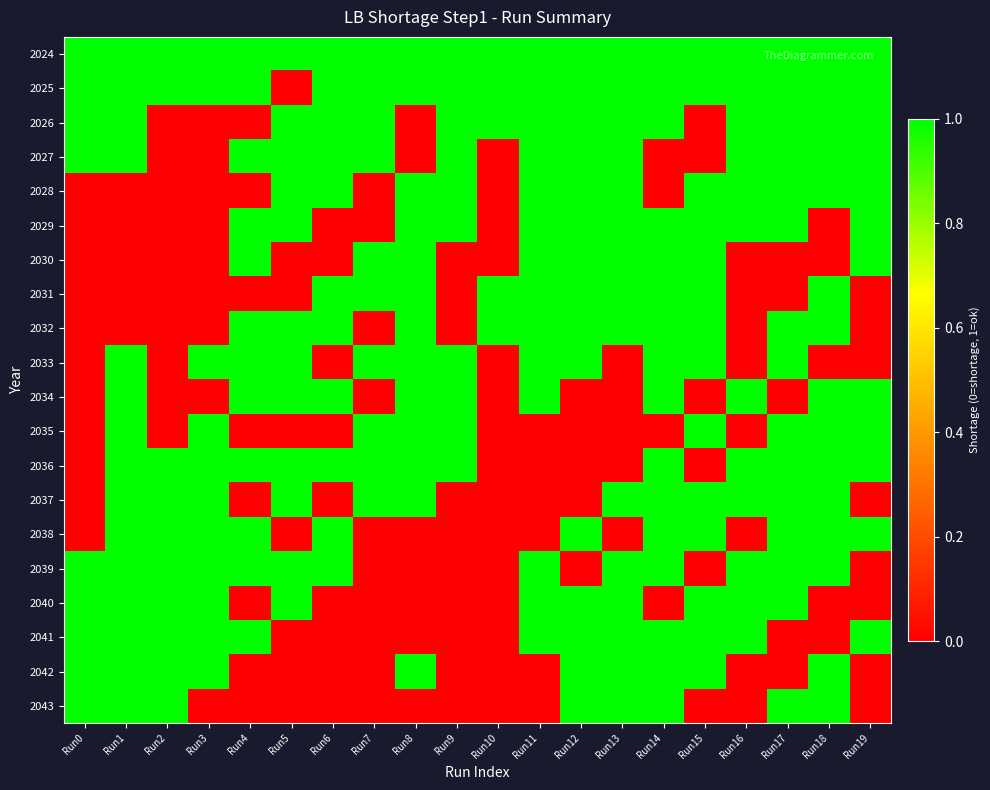

Reading left to right, extract all data points from this chart.

2024: Run0=1	Run1=1	Run2=1	Run3=1	Run4=1	Run5=1	Run6=1	Run7=1	Run8=1	Run9=1	Run10=1	Run11=1	Run12=1	Run13=1	Run14=1	Run15=1	Run16=1	Run17=1	Run18=1	Run19=1
2025: Run0=1	Run1=1	Run2=1	Run3=1	Run4=1	Run5=0	Run6=1	Run7=1	Run8=1	Run9=1	Run10=1	Run11=1	Run12=1	Run13=1	Run14=1	Run15=1	Run16=1	Run17=1	Run18=1	Run19=1
2026: Run0=1	Run1=1	Run2=0	Run3=0	Run4=0	Run5=1	Run6=1	Run7=1	Run8=0	Run9=1	Run10=1	Run11=1	Run12=1	Run13=1	Run14=1	Run15=0	Run16=1	Run17=1	Run18=1	Run19=1
2027: Run0=1	Run1=1	Run2=0	Run3=0	Run4=1	Run5=1	Run6=1	Run7=1	Run8=0	Run9=1	Run10=0	Run11=1	Run12=1	Run13=1	Run14=0	Run15=0	Run16=1	Run17=1	Run18=1	Run19=1
2028: Run0=0	Run1=0	Run2=0	Run3=0	Run4=0	Run5=1	Run6=1	Run7=0	Run8=1	Run9=1	Run10=0	Run11=1	Run12=1	Run13=1	Run14=0	Run15=1	Run16=1	Run17=1	Run18=1	Run19=1
2029: Run0=0	Run1=0	Run2=0	Run3=0	Run4=1	Run5=1	Run6=0	Run7=0	Run8=1	Run9=1	Run10=0	Run11=1	Run12=1	Run13=1	Run14=1	Run15=1	Run16=1	Run17=1	Run18=0	Run19=1
2030: Run0=0	Run1=0	Run2=0	Run3=0	Run4=1	Run5=0	Run6=0	Run7=1	Run8=1	Run9=0	Run10=0	Run11=1	Run12=1	Run13=1	Run14=1	Run15=1	Run16=0	Run17=0	Run18=0	Run19=1
2031: Run0=0	Run1=0	Run2=0	Run3=0	Run4=0	Run5=0	Run6=1	Run7=1	Run8=1	Run9=0	Run10=1	Run11=1	Run12=1	Run13=1	Run14=1	Run15=1	Run16=0	Run17=0	Run18=1	Run19=0
2032: Run0=0	Run1=0	Run2=0	Run3=0	Run4=1	Run5=1	Run6=1	Run7=0	Run8=1	Run9=0	Run10=1	Run11=1	Run12=1	Run13=1	Run14=1	Run15=1	Run16=0	Run17=1	Run18=1	Run19=0
2033: Run0=0	Run1=1	Run2=0	Run3=1	Run4=1	Run5=1	Run6=0	Run7=1	Run8=1	Run9=1	Run10=0	Run11=1	Run12=1	Run13=0	Run14=1	Run15=1	Run16=0	Run17=1	Run18=0	Run19=0
2034: Run0=0	Run1=1	Run2=0	Run3=0	Run4=1	Run5=1	Run6=1	Run7=0	Run8=1	Run9=1	Run10=0	Run11=1	Run12=0	Run13=0	Run14=1	Run15=0	Run16=1	Run17=0	Run18=1	Run19=1
2035: Run0=0	Run1=1	Run2=0	Run3=1	Run4=0	Run5=0	Run6=0	Run7=1	Run8=1	Run9=1	Run10=0	Run11=0	Run12=0	Run13=0	Run14=0	Run15=1	Run16=0	Run17=1	Run18=1	Run19=1
2036: Run0=0	Run1=1	Run2=1	Run3=1	Run4=1	Run5=1	Run6=1	Run7=1	Run8=1	Run9=1	Run10=0	Run11=0	Run12=0	Run13=0	Run14=1	Run15=0	Run16=1	Run17=1	Run18=1	Run19=1
2037: Run0=0	Run1=1	Run2=1	Run3=1	Run4=0	Run5=1	Run6=0	Run7=1	Run8=1	Run9=0	Run10=0	Run11=0	Run12=0	Run13=1	Run14=1	Run15=1	Run16=1	Run17=1	Run18=1	Run19=0
2038: Run0=0	Run1=1	Run2=1	Run3=1	Run4=1	Run5=0	Run6=1	Run7=0	Run8=0	Run9=0	Run10=0	Run11=0	Run12=1	Run13=0	Run14=1	Run15=1	Run16=0	Run17=1	Run18=1	Run19=1
2039: Run0=1	Run1=1	Run2=1	Run3=1	Run4=1	Run5=1	Run6=1	Run7=0	Run8=0	Run9=0	Run10=0	Run11=1	Run12=0	Run13=1	Run14=1	Run15=0	Run16=1	Run17=1	Run18=1	Run19=0
2040: Run0=1	Run1=1	Run2=1	Run3=1	Run4=0	Run5=1	Run6=0	Run7=0	Run8=0	Run9=0	Run10=0	Run11=1	Run12=1	Run13=1	Run14=0	Run15=1	Run16=1	Run17=1	Run18=0	Run19=0
2041: Run0=1	Run1=1	Run2=1	Run3=1	Run4=1	Run5=0	Run6=0	Run7=0	Run8=0	Run9=0	Run10=0	Run11=1	Run12=1	Run13=1	Run14=1	Run15=1	Run16=1	Run17=0	Run18=0	Run19=1
2042: Run0=1	Run1=1	Run2=1	Run3=1	Run4=0	Run5=0	Run6=0	Run7=0	Run8=1	Run9=0	Run10=0	Run11=0	Run12=1	Run13=1	Run14=1	Run15=1	Run16=0	Run17=0	Run18=1	Run19=0
2043: Run0=1	Run1=1	Run2=1	Run3=0	Run4=0	Run5=0	Run6=0	Run7=0	Run8=0	Run9=0	Run10=0	Run11=0	Run12=1	Run13=1	Run14=1	Run15=0	Run16=0	Run17=1	Run18=1	Run19=0